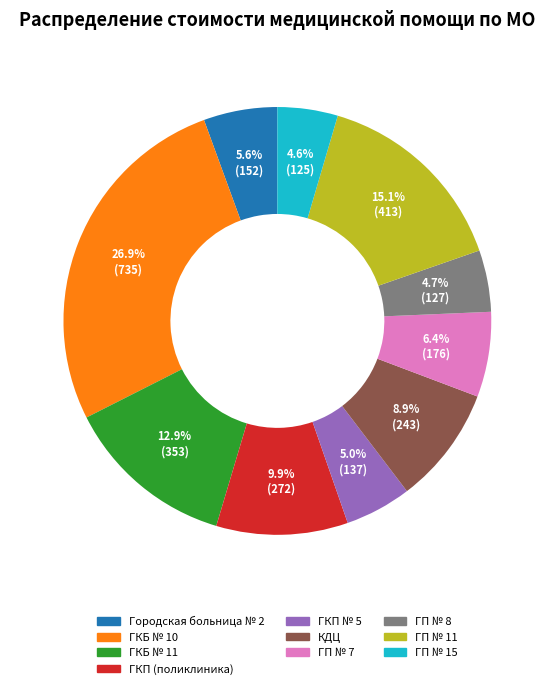

Is there any slice that represents more than half of the pie?

No